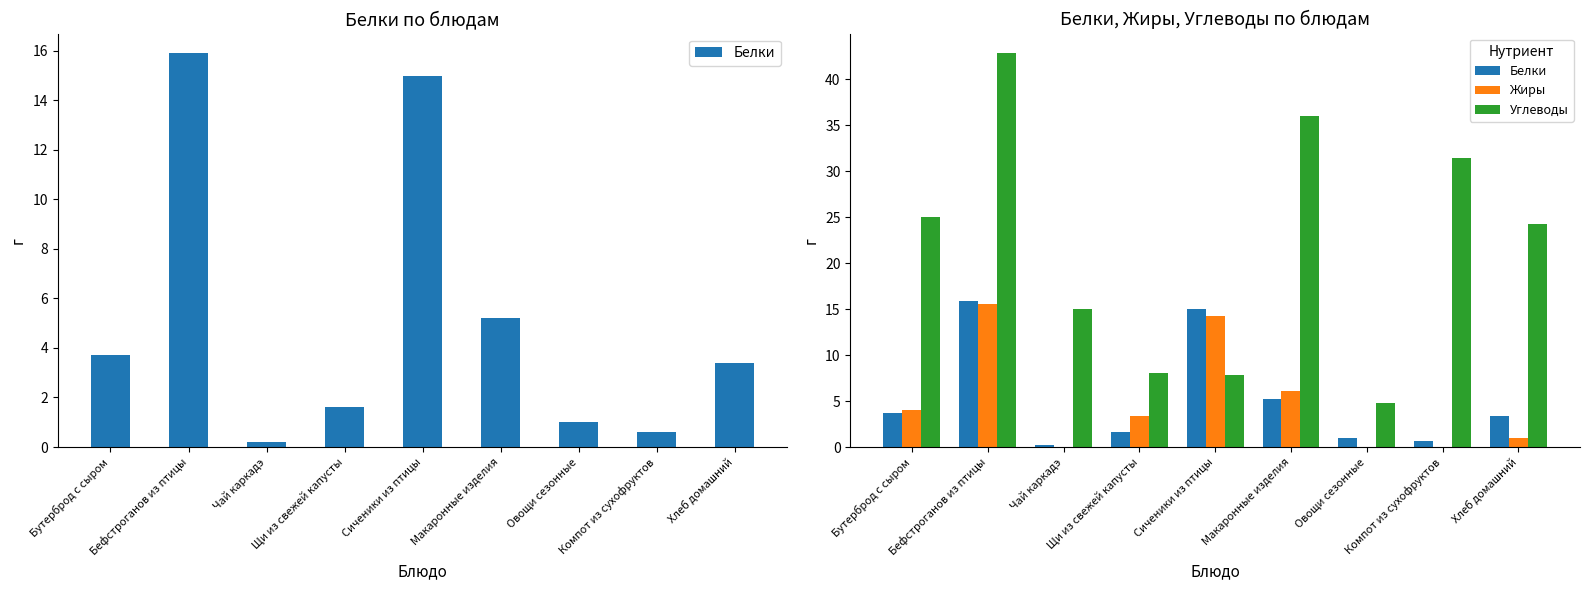

At which category is the sum across all series the highest?

Бефстроганов из птицы